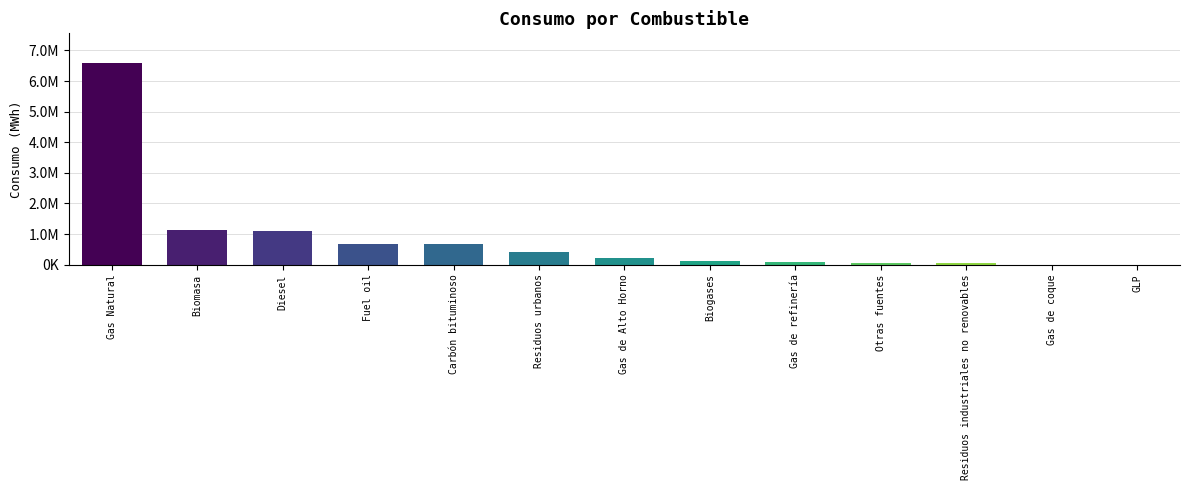

Reading left to right, list all the values displayed in this chart.

Gas Natural=6573922.2	Biomasa=1148025.4	Diesel=1115066.2	Fuel oil=670628.2	Carbón bituminoso=665494.7	Residuos urbanos=425091.0	Gas de Alto Horno=220486.0	Biogases=112882.4	Gas de refinería=94940.0	Otras fuentes=65126.4	Residuos industriales no renovables=61816.0	Gas de coque=455.2	GLP=0.9